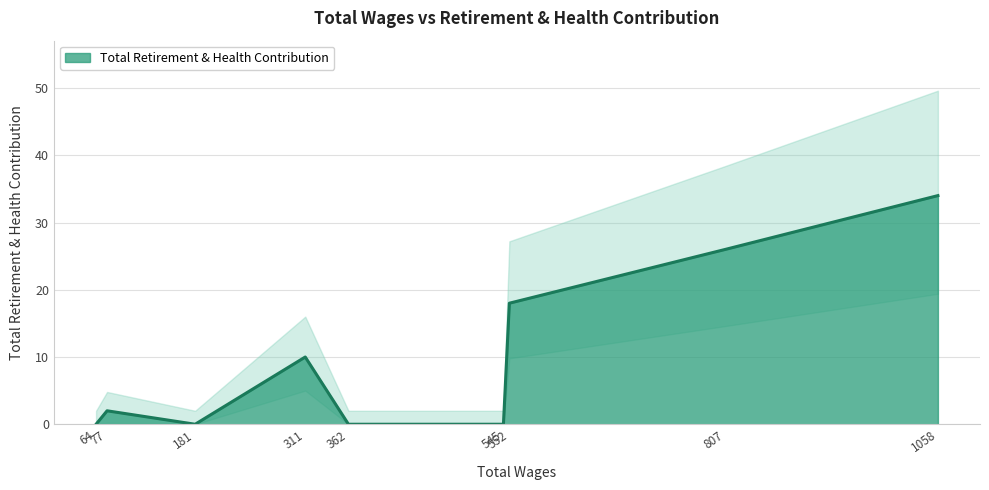

Reading left to right, transcribe all the data shown in this chart.

0	2	0	10	0	0	18	26	34